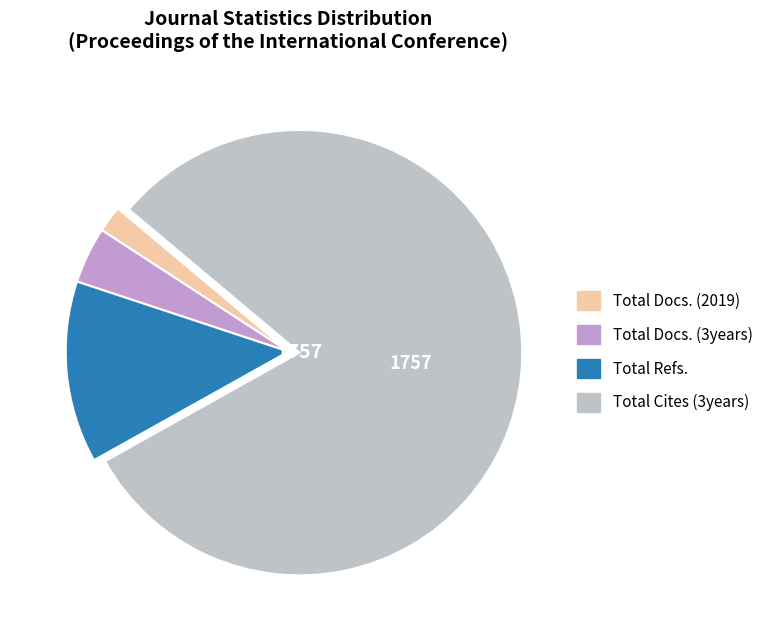

Does Total Docs. (2019) represent more than half of the total?

No